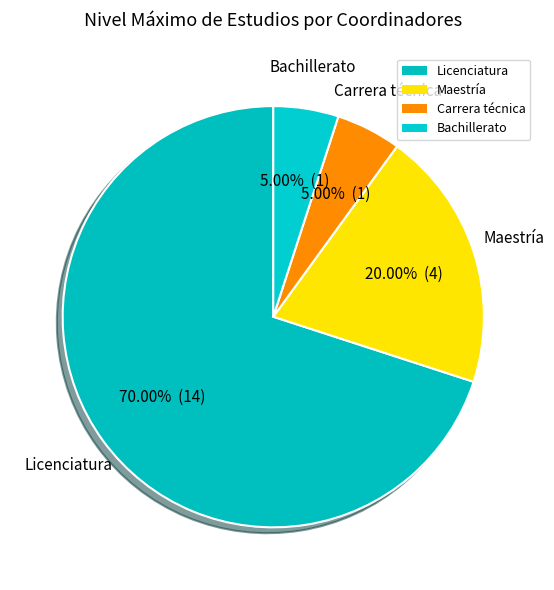

Is it true that Bachillerato is 17% of the pie?

False